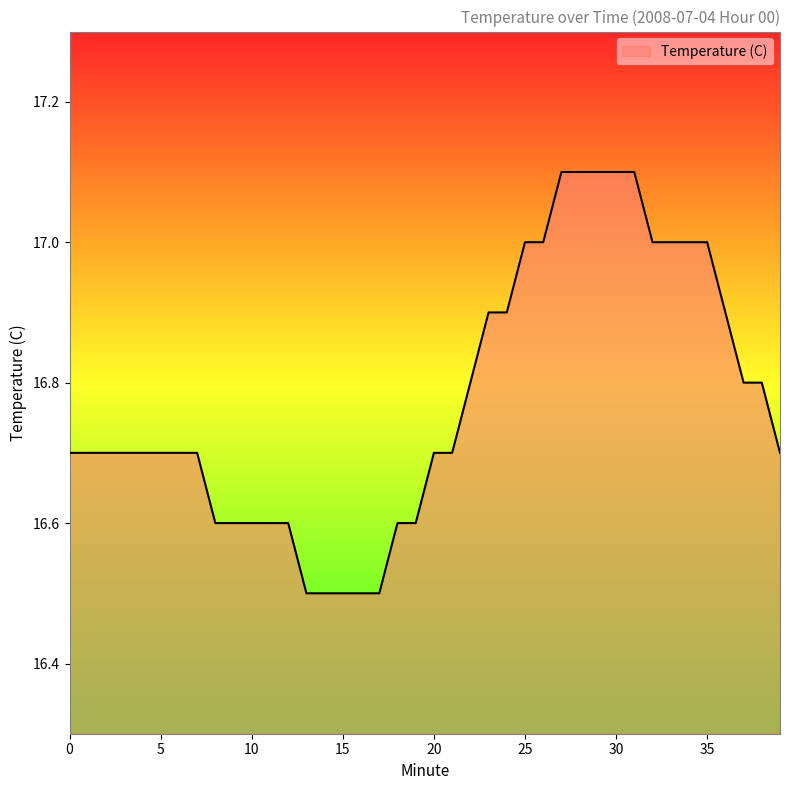

What is the minimum value shown in the chart?

16.5